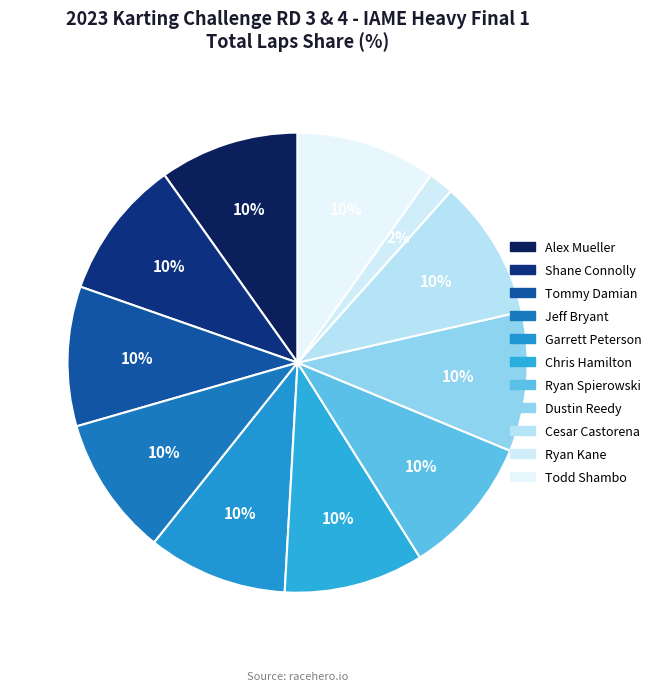

Is there any slice that represents more than half of the pie?

No